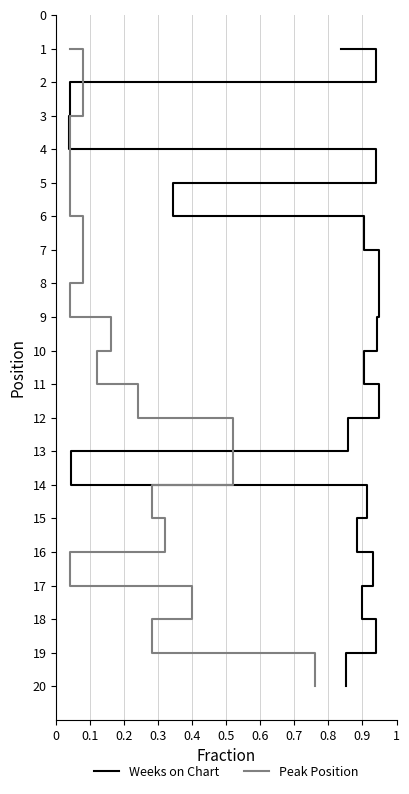

The value of Peak Position at 16 is 23. True or false?

False